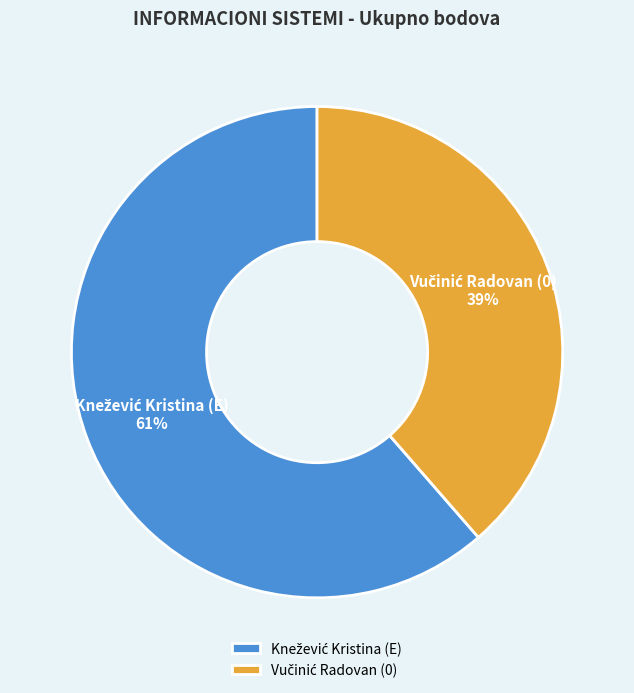

To the nearest percent, what is the average slice percentage?

50%